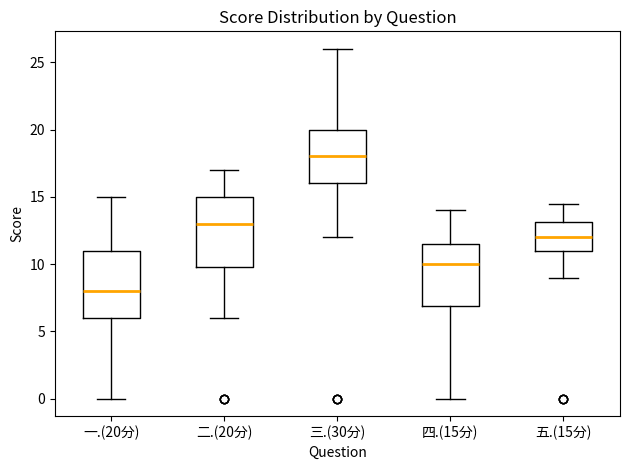

Reading left to right, transcribe this box plot: for each box, give where its median line is, the range the box spans, and where its two whiskers end, as read against the y-axis. The values are not printed on the chart, so give them approximately, as read against the axis.

一.(20分): median 8.0, box 6.0 to 11.0, whiskers 0.0 to 15.0
二.(20分): median 13.0, box 10.0 to 15.0, whiskers 6.0 to 17.0
三.(30分): median 18.0, box 16.0 to 20.0, whiskers 12.0 to 26.0
四.(15分): median 10.0, box 7.0 to 11.5, whiskers 0.0 to 14.0
五.(15分): median 12.0, box 11.0 to 13.0, whiskers 9.0 to 14.5